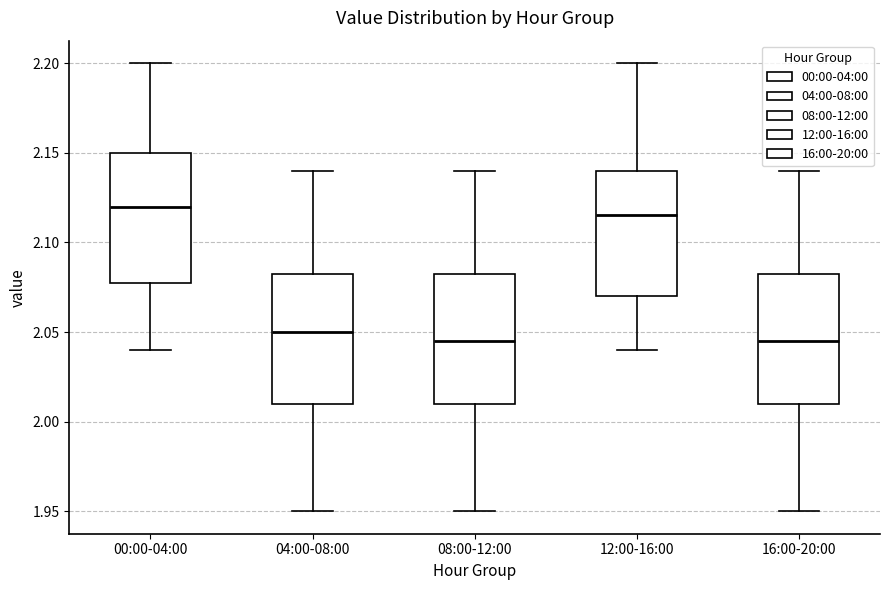

Reading left to right, transcribe this box plot: for each box, give where its median line is, the range the box spans, and where its two whiskers end, as read against the y-axis. The values are not printed on the chart, so give them approximately, as read against the axis.

00:00-04:00: median 2.120, box 2.080 to 2.150, whiskers 2.040 to 2.200
04:00-08:00: median 2.050, box 2.010 to 2.085, whiskers 1.950 to 2.140
08:00-12:00: median 2.045, box 2.010 to 2.085, whiskers 1.950 to 2.140
12:00-16:00: median 2.115, box 2.070 to 2.140, whiskers 2.040 to 2.200
16:00-20:00: median 2.045, box 2.010 to 2.085, whiskers 1.950 to 2.140